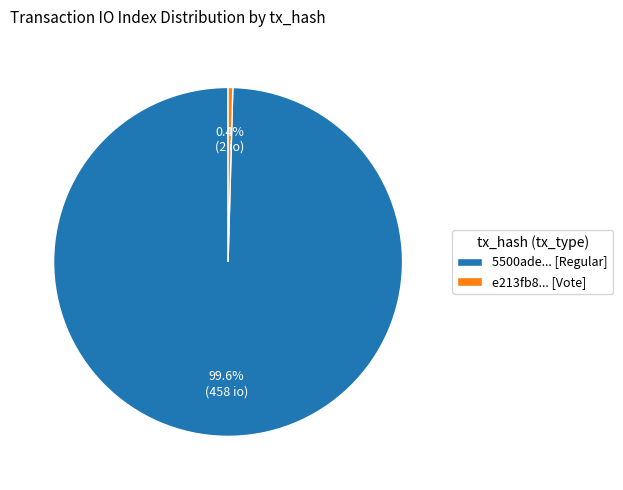

Rank the categories by value from highest to lowest.

5500ade... [Regular], e213fb8... [Vote]